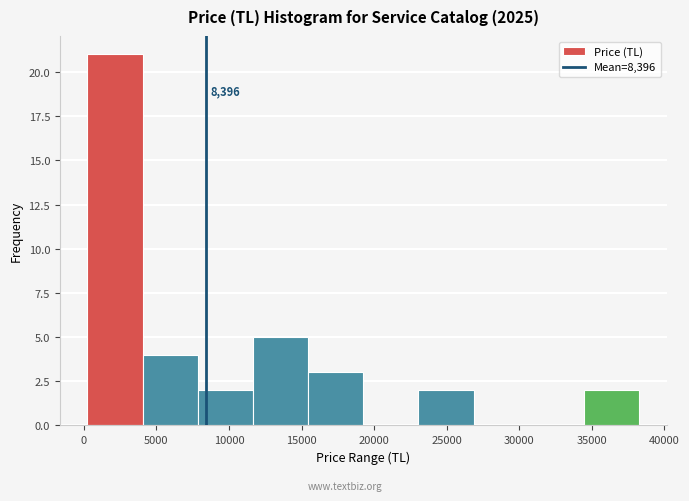

Which range on the x-axis has the tallest bar?

250 to 4050